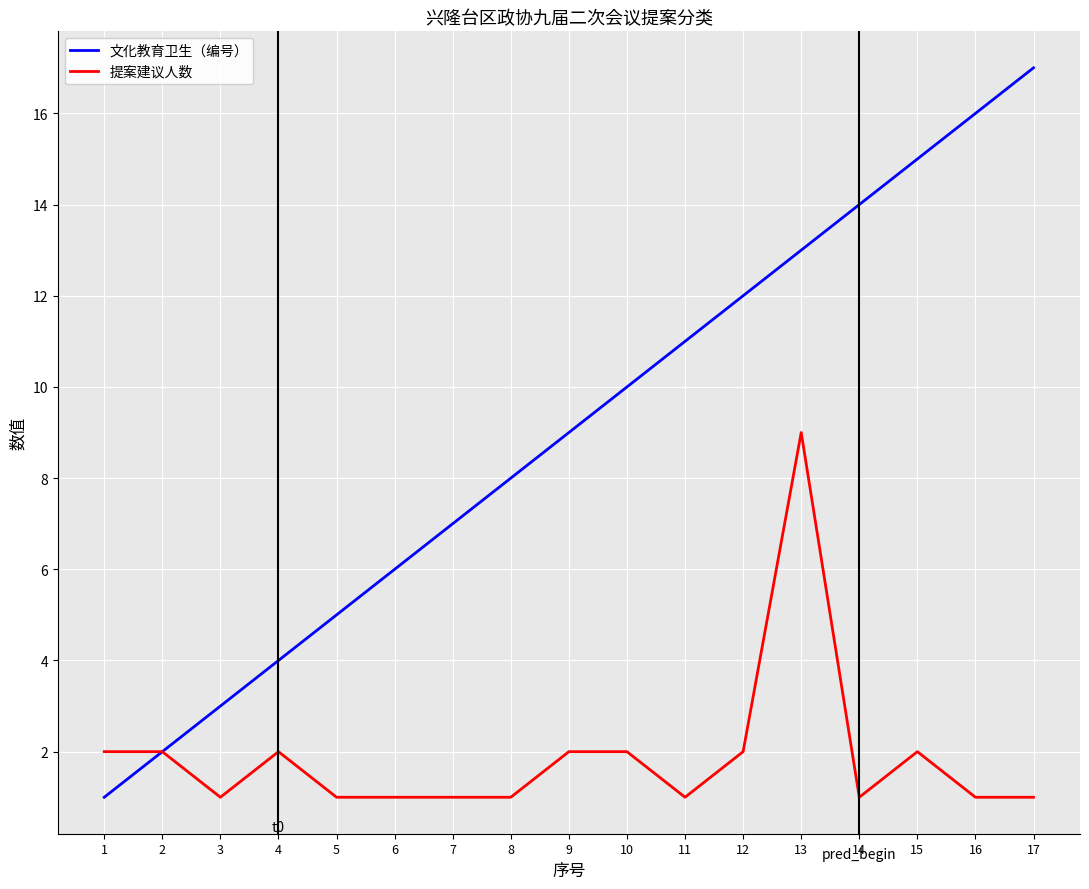

Which series has the widest spread of values?

文化教育卫生（编号）